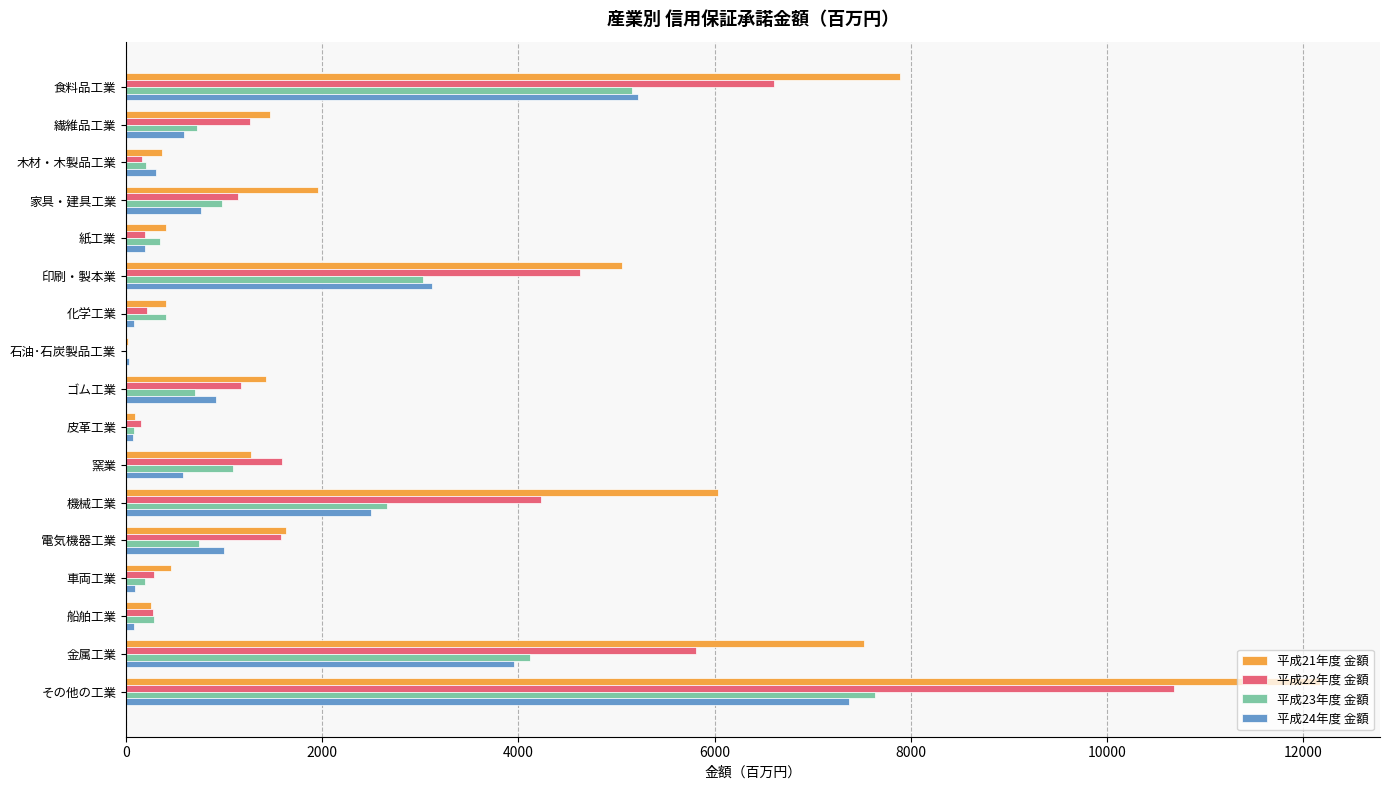

At which category is the sum across all series the highest?

その他の工業